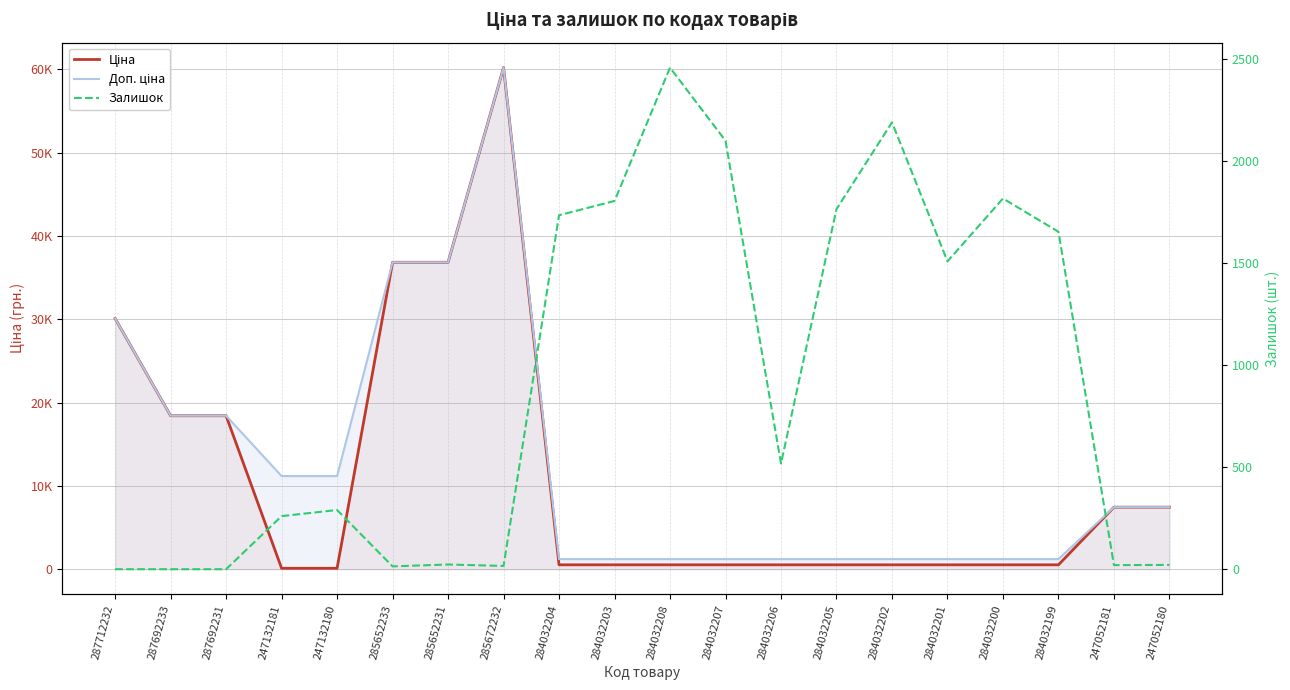

Rank the categories by Ціна value from lowest to highest.

247132181, 247132180, 284032204, 284032203, 284032208, 284032207, 284032206, 284032205, 284032202, 284032201, 284032200, 284032199, 247052181, 247052180, 287692233, 287692231, 287712232, 285652233, 285652231, 285672232